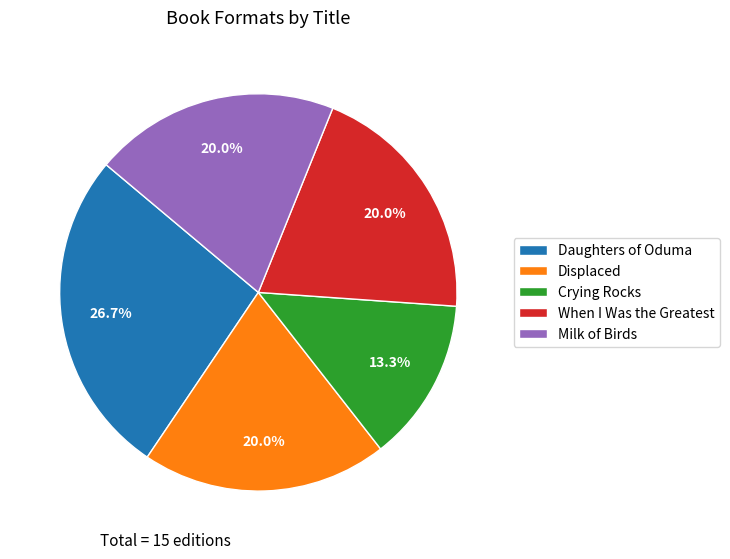

Is it true that Daughters of Oduma is 18% of the pie?

False